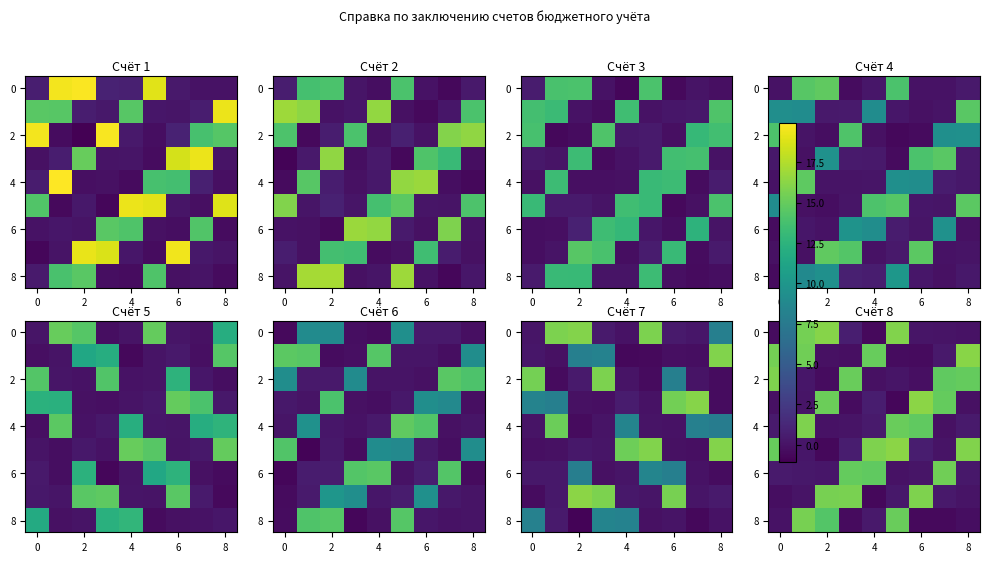

What is the difference between the highest and lowest values at 8?

16.5